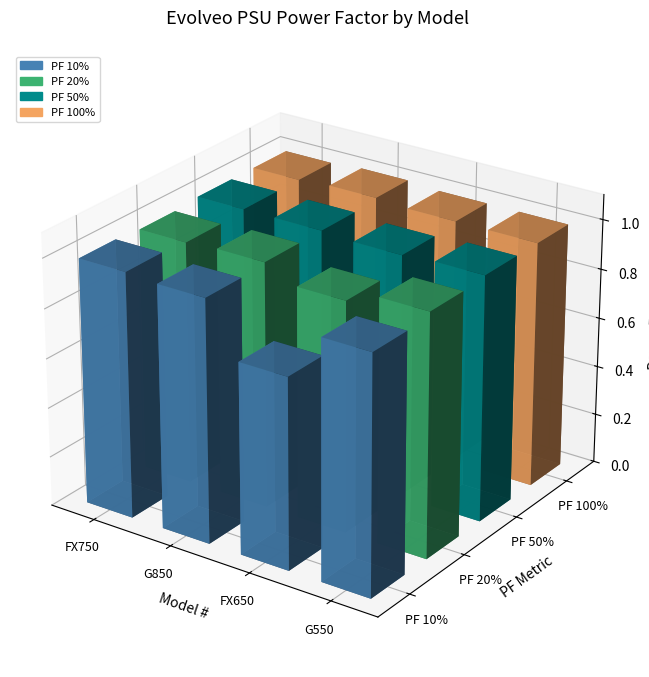

What are all the series names shown in the legend?

PF 10%, PF 20%, PF 50%, PF 100%